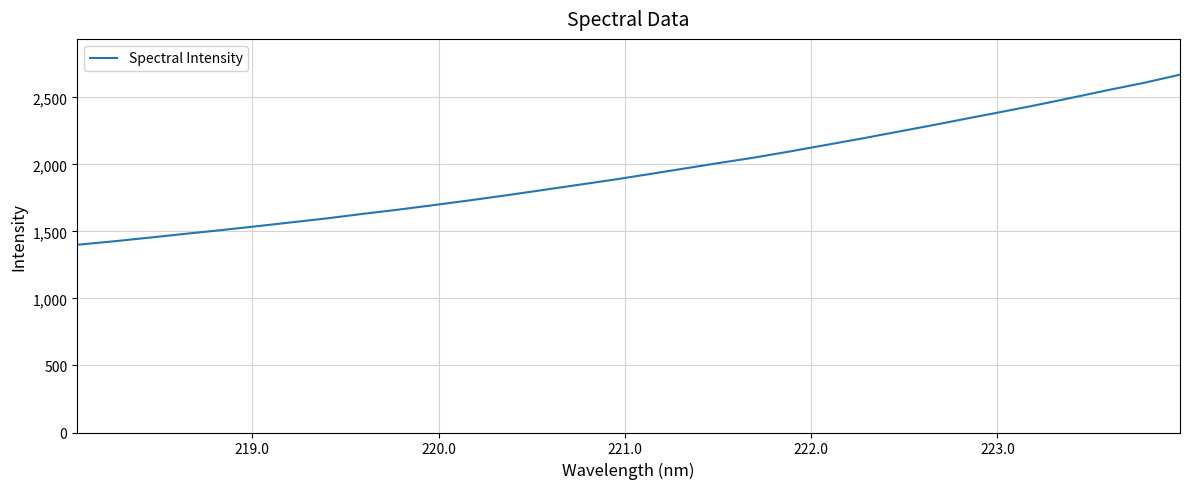

What is the greatest value displayed?

2670.1